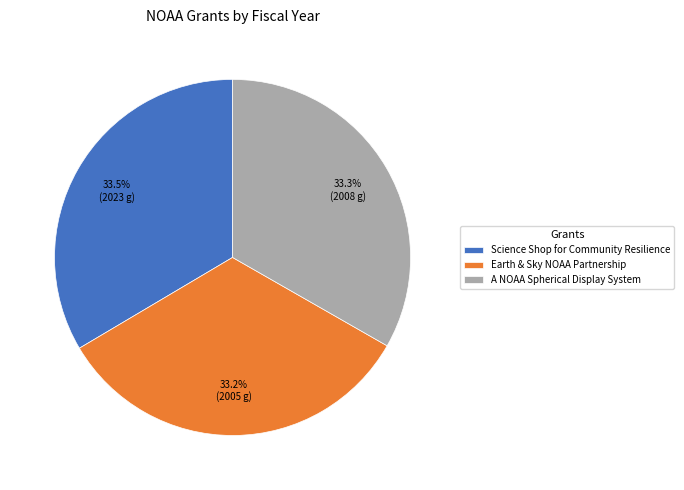

Combined, what portion of the pie is Science Shop for Community Resilience and A NOAA Spherical Display System?

66.8%